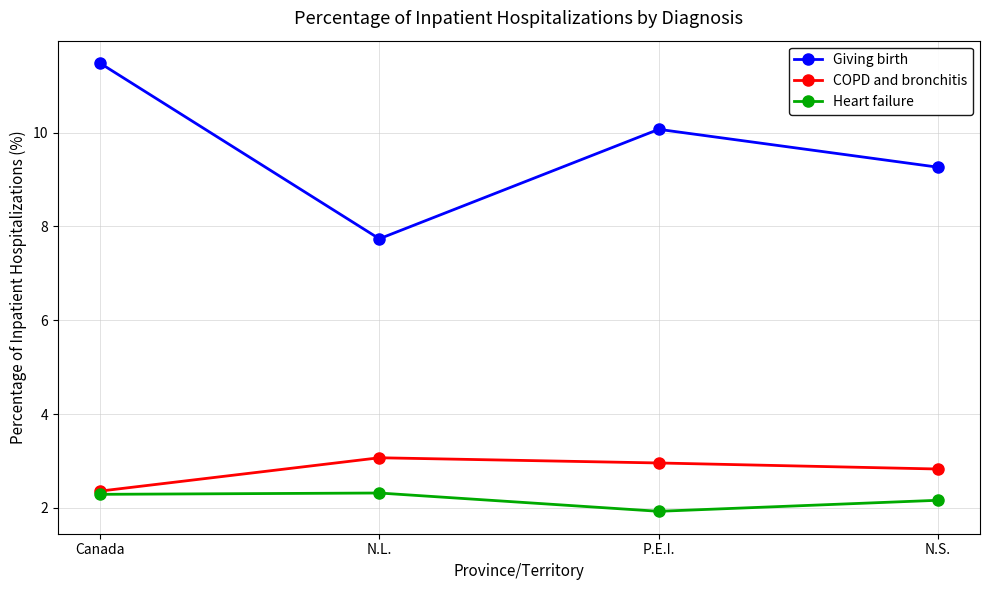

Reading left to right, what are all the values shown in this chart?

Giving birth: 11.5	7.7	10.1	9.3
COPD and bronchitis: 2.4	3.1	3.0	2.8
Heart failure: 2.3	2.3	1.9	2.2